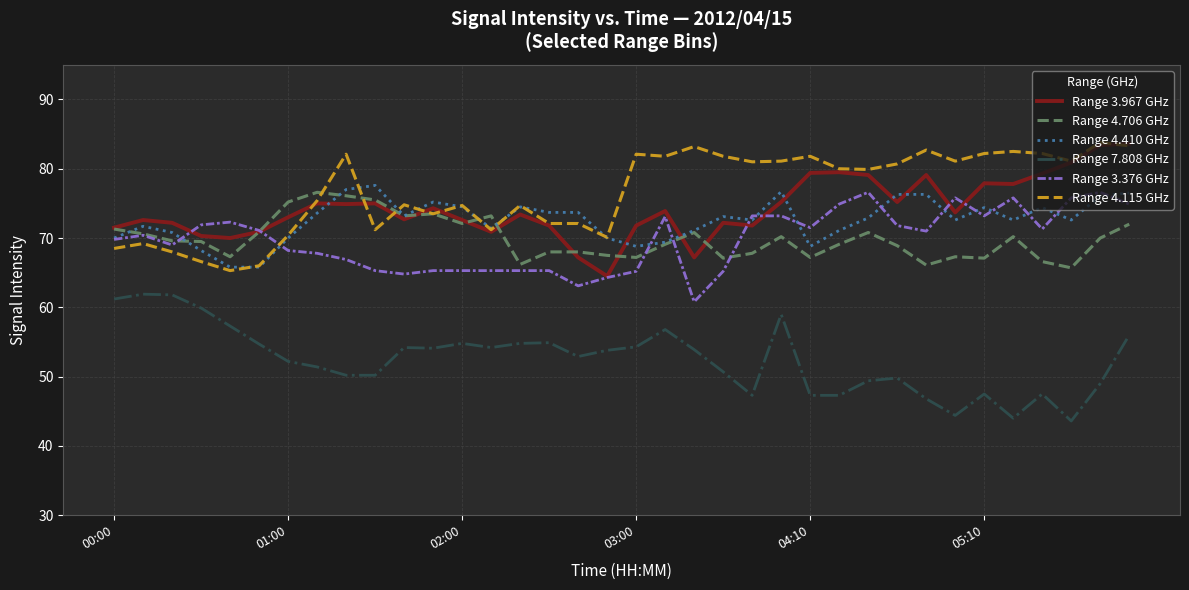

What is the minimum value for Range 3.376 GHz?

60.8